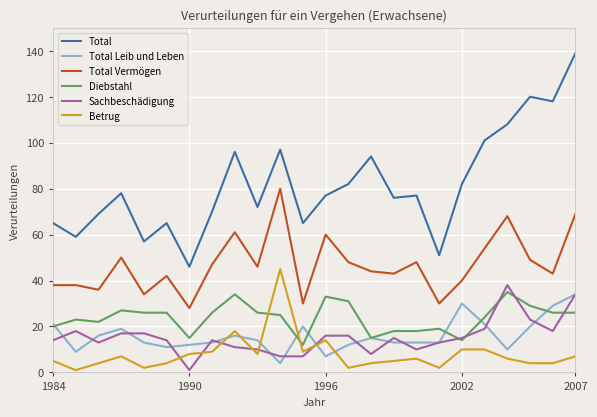

True or false: Diebstahl and Total cross at least once.

False